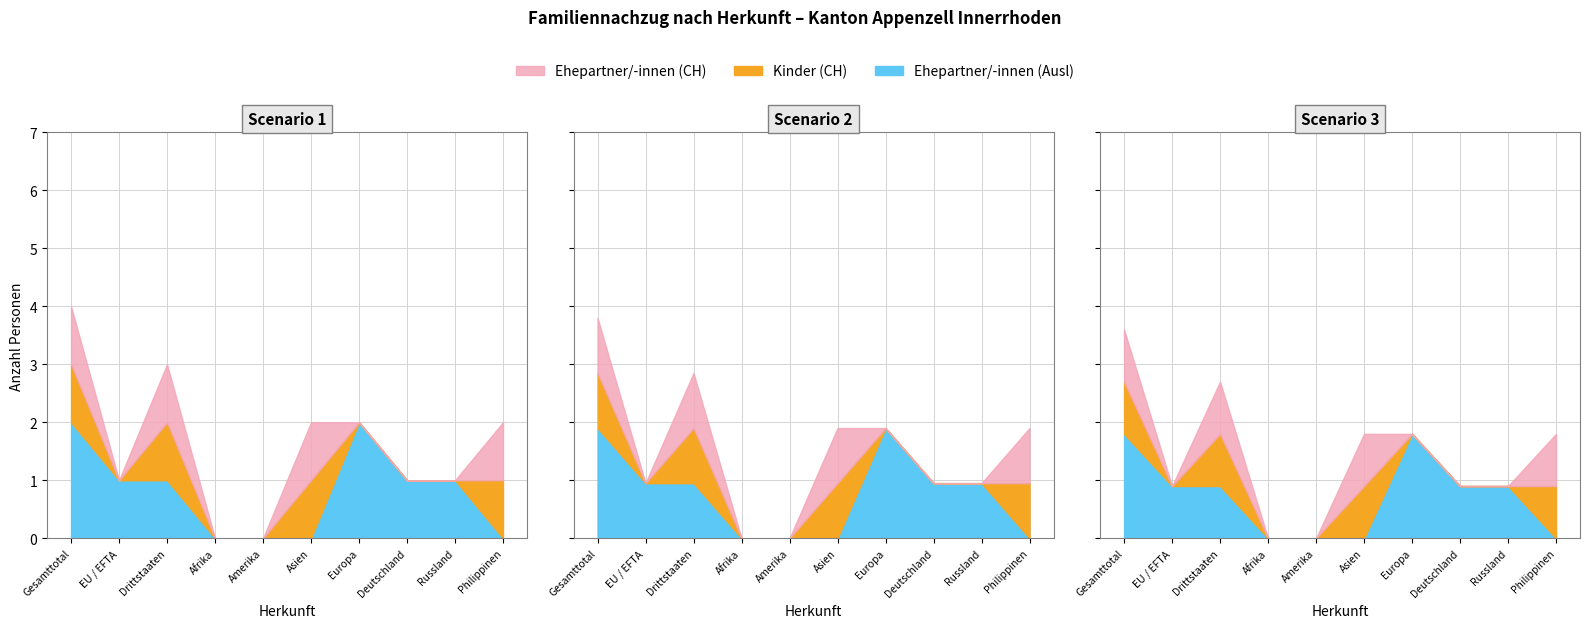

The Ehepartner/-innen (Ausl) series shows 0 at Deutschland. True or false?

False